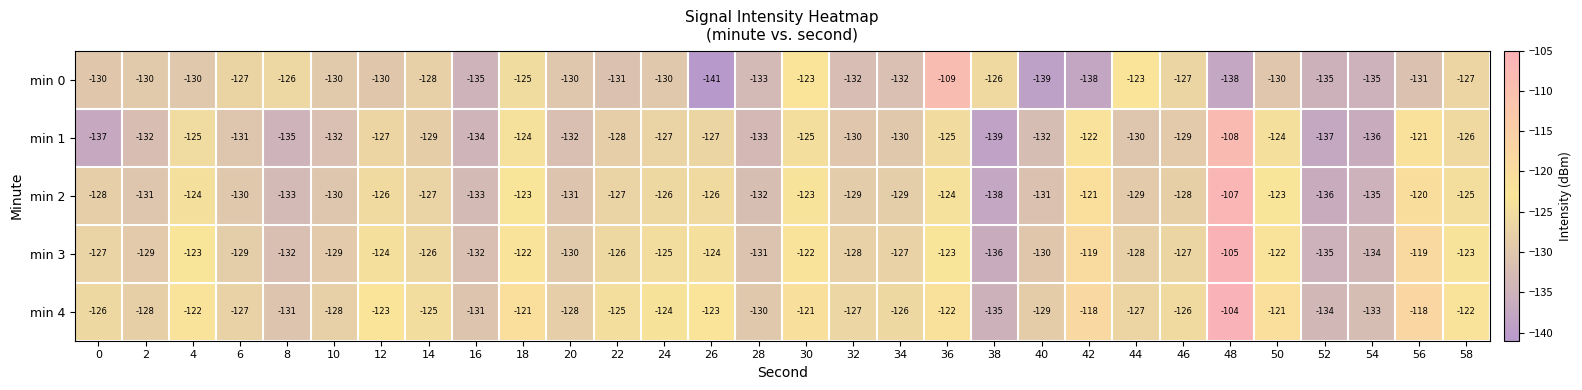

What is the total value across all series at 2?

-650